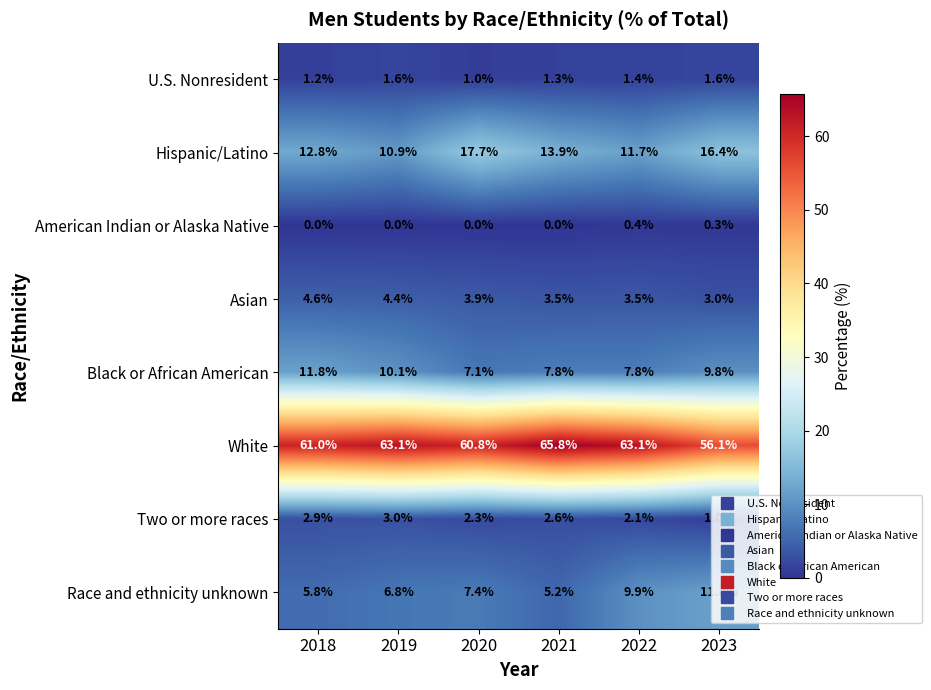

Which series has the widest spread of values?

White